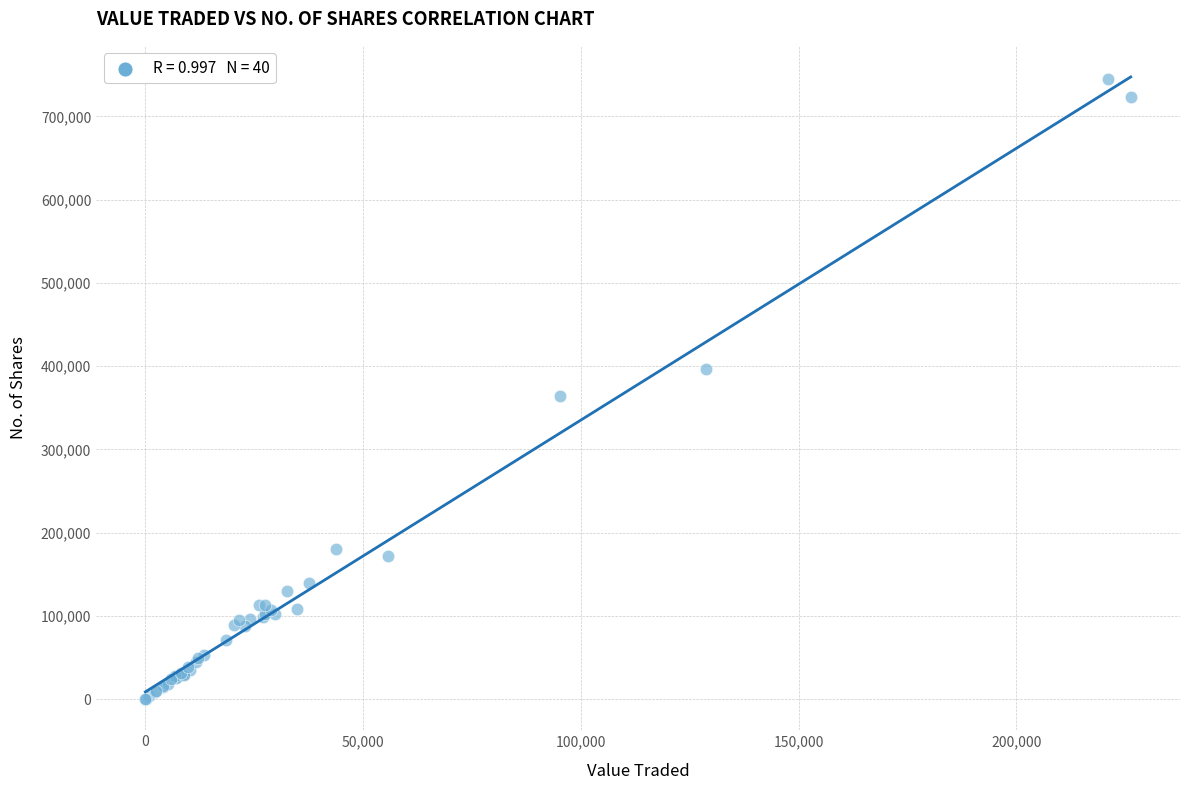

What Y value in the scatter plot is closest to 372715?

363679